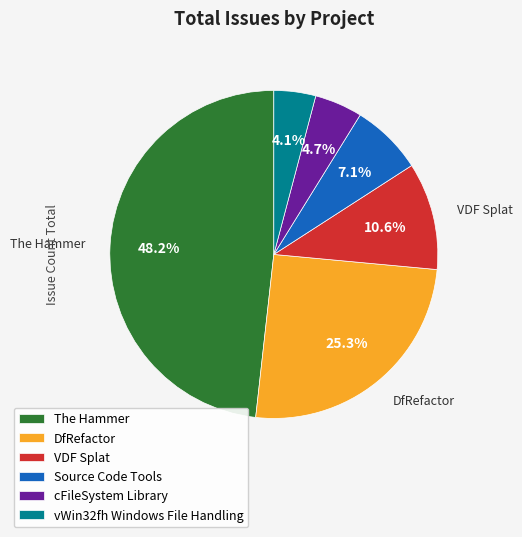

True or false: VDF Splat accounts for 24% of the total.

False